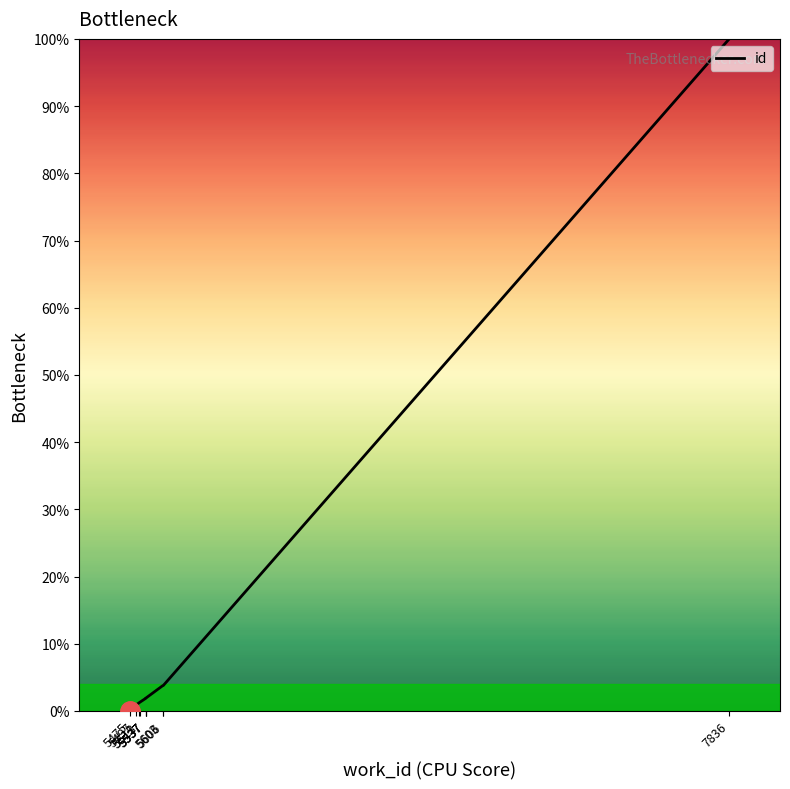

Rank the categories by value from lowest to highest.

5475, 5497, 5511, 5513, 5537, 5537, 5537, 5603, 5606, 7836